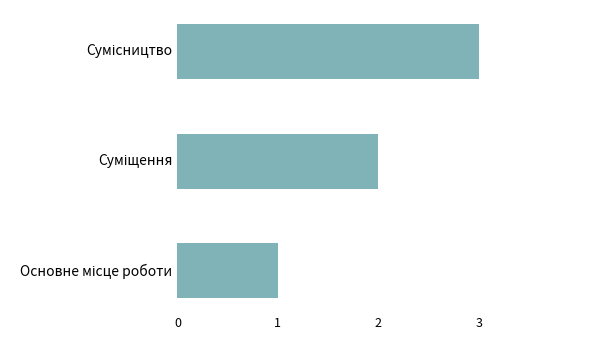

What is the sum of all values?

6